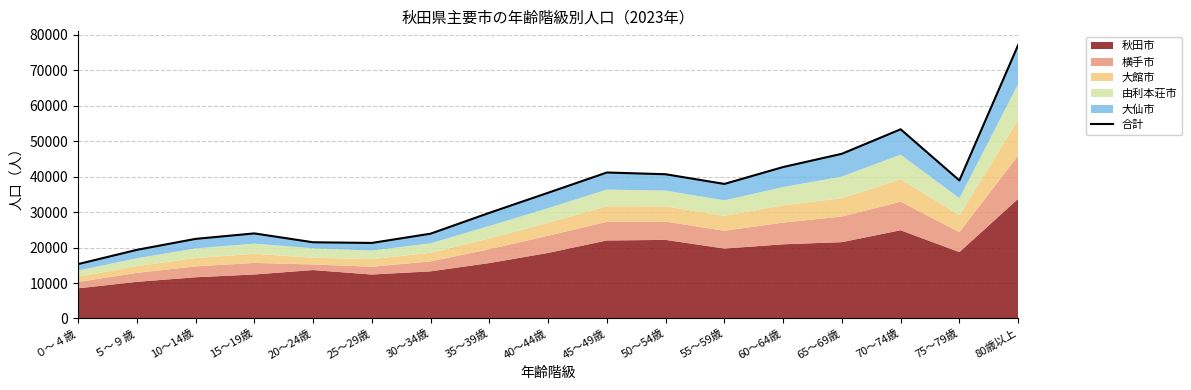

At which label does the data first exceed 35457?

45～49歳